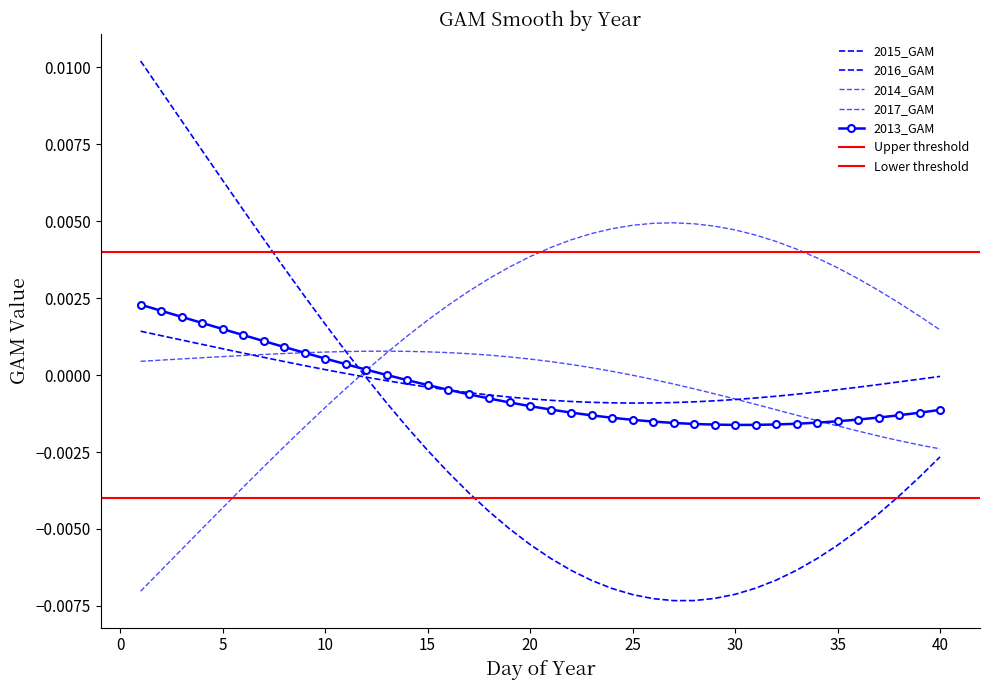

Between 21 and 36, which series saw the biggest shift?

2014_GAM